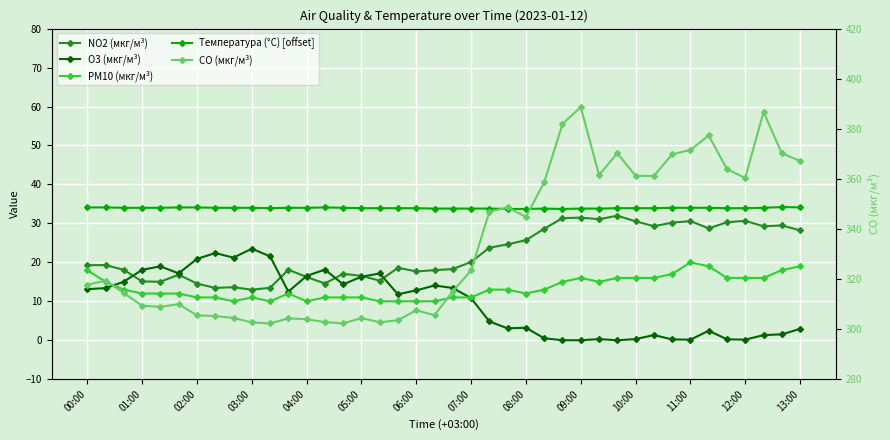

Is the value of PM10 (мкг/м³) at 12:00 greater than the value of NO2 (мкг/м³) at 25?

No